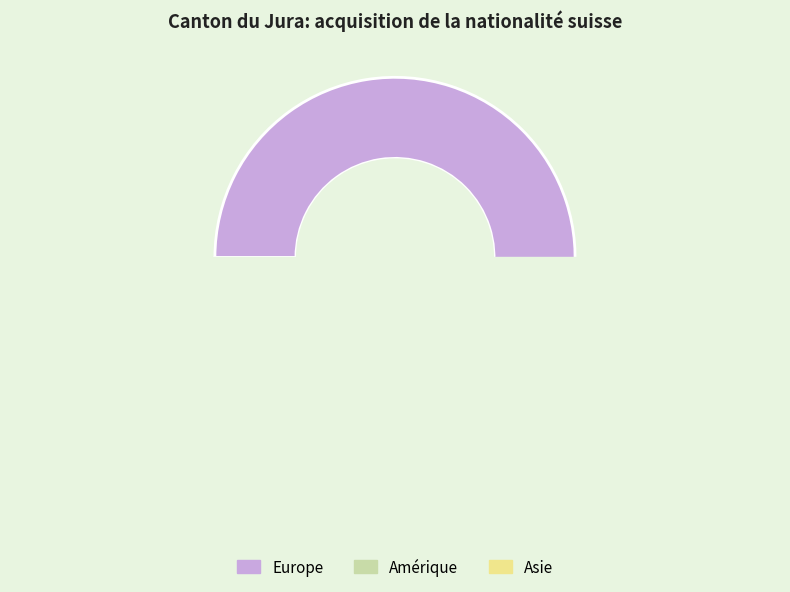

How many slices are in this pie chart?

3